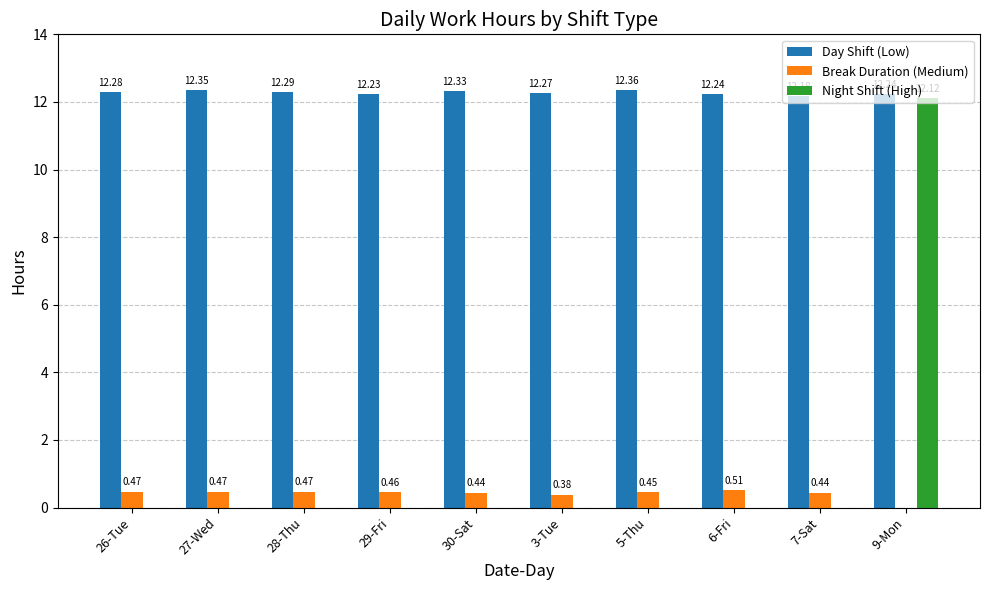

What is the sum of all Night Shift (High) values?

12.1